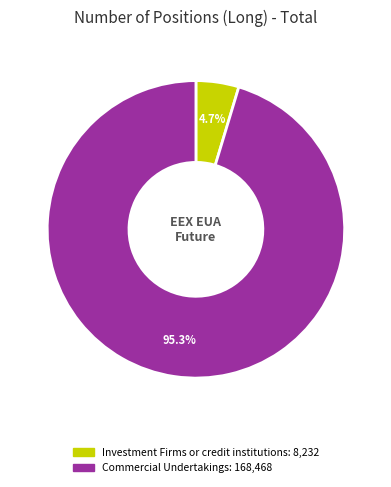

How many slices are in this pie chart?

2